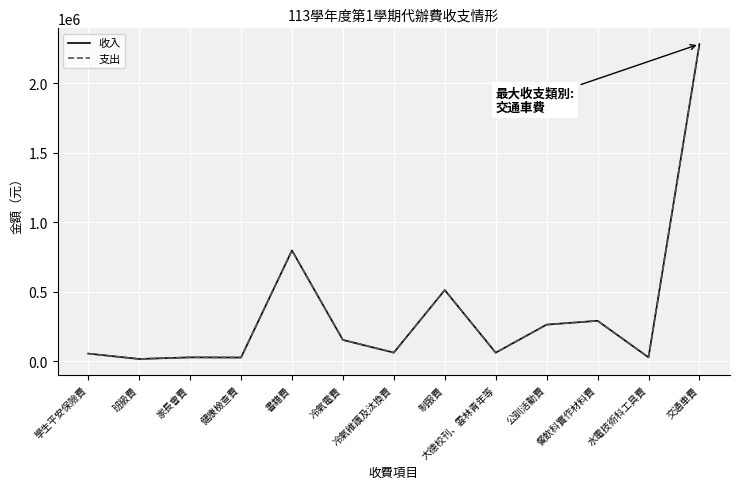

At 水電技術科工具費, list the series in order from smallest to largest.

收入, 支出